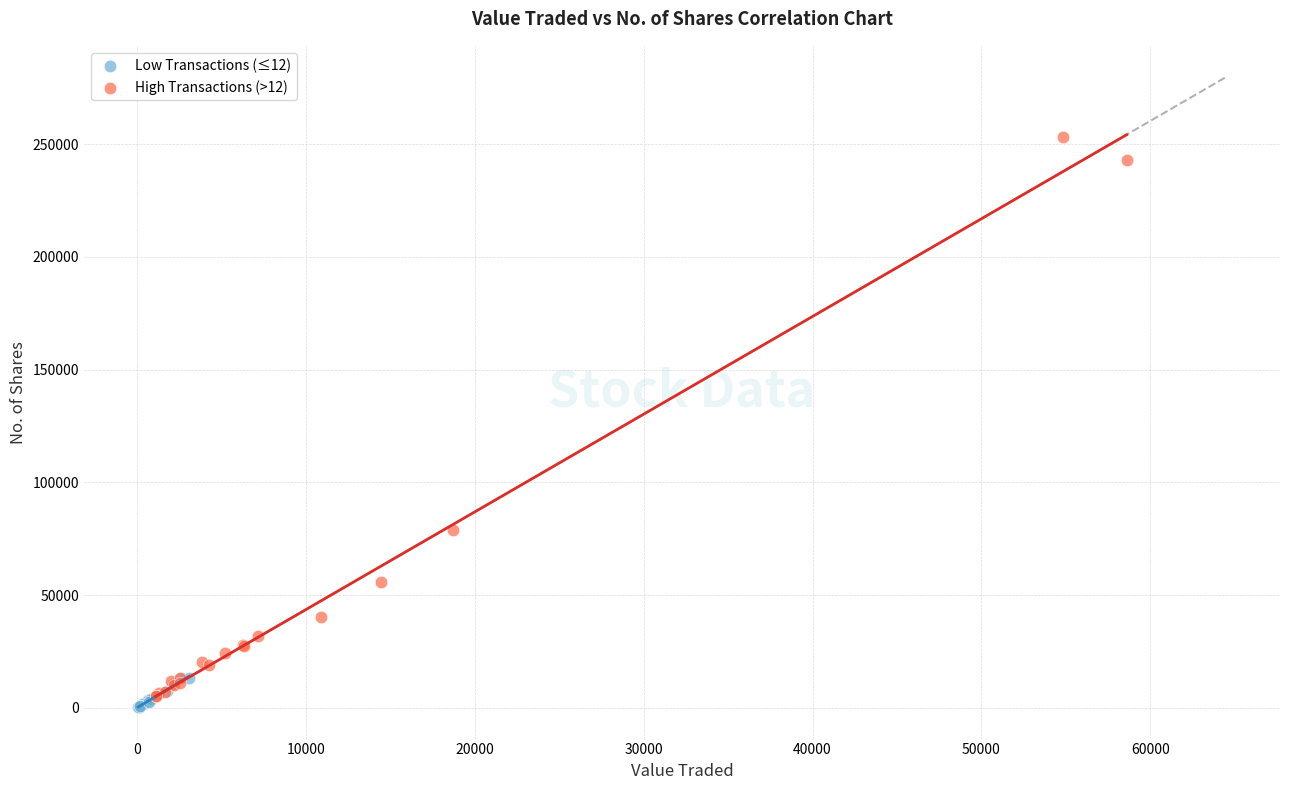

Which series has the widest spread of Y values?

High Transactions (>12)